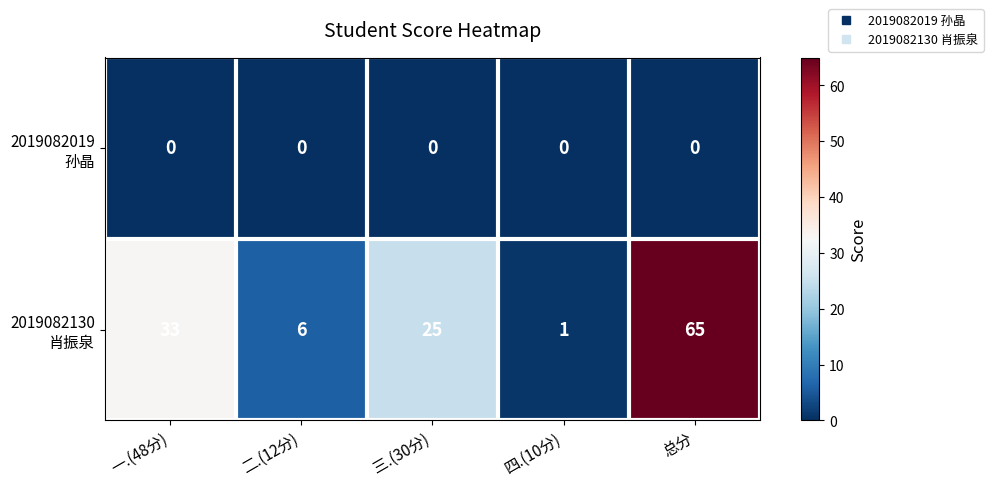

At which category is the sum across all series the highest?

总分